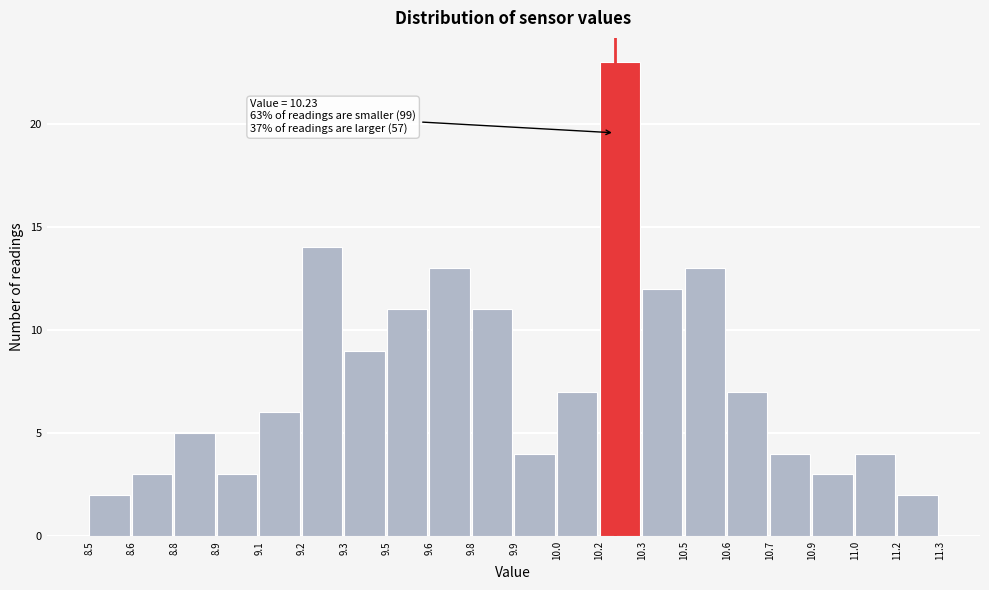

Reading left to right, extract all data points from this chart.

8.5=2	8.6=3	8.8=5	8.9=3	9.1=6	9.2=14	9.3=9	9.5=11	9.6=13	9.8=11	9.9=4	10.0=7	10.2=23	10.3=12	10.5=13	10.6=7	10.7=4	10.9=3	11.0=4	11.2=2